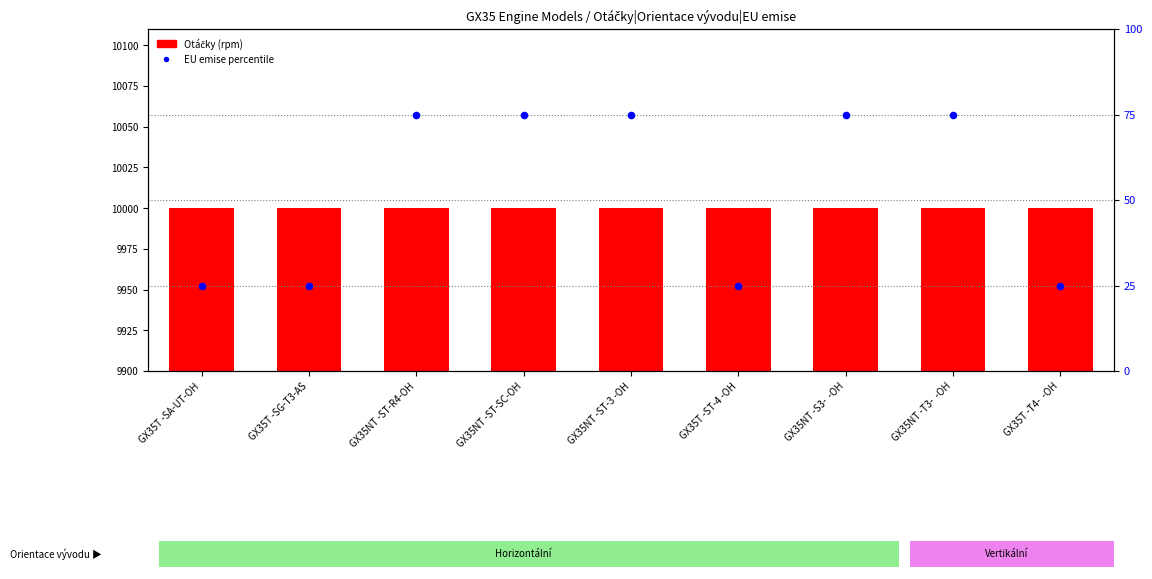

At how many categories does at least one series exceed 2390?

9